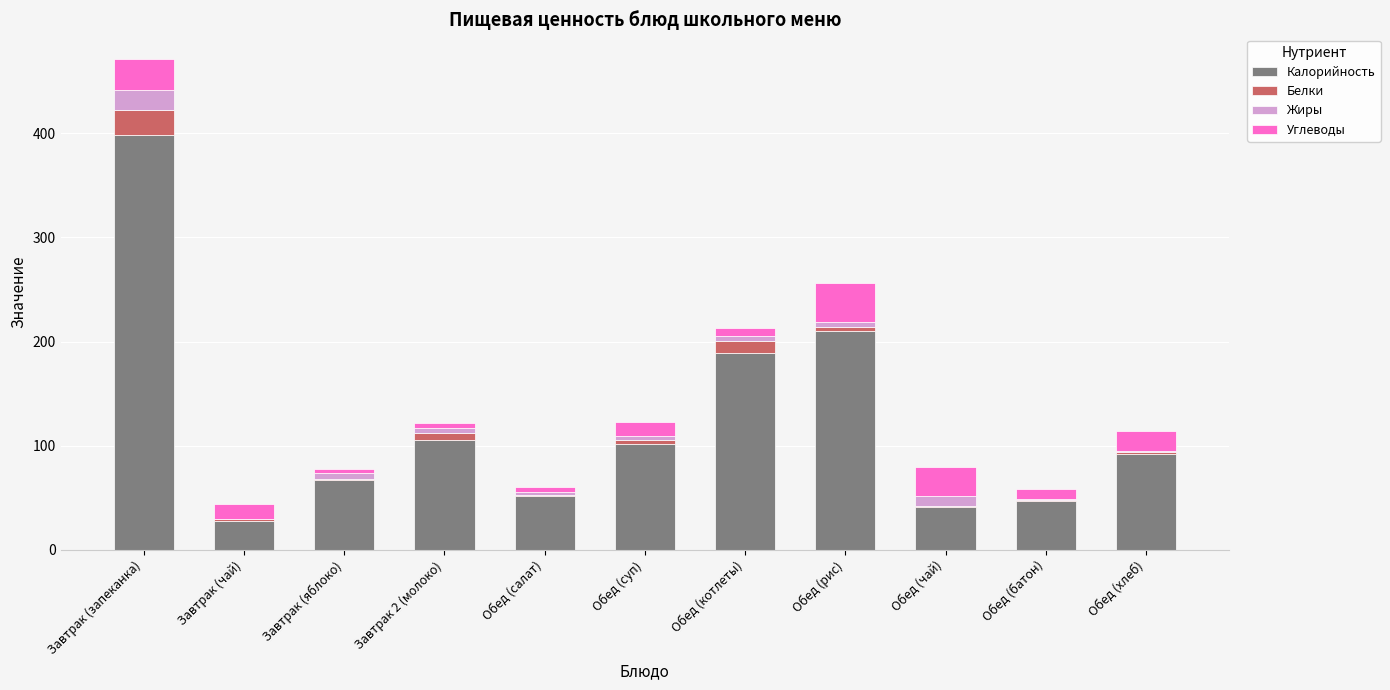

Which category has the highest value in the Калорийность series?

Завтрак (запеканка)